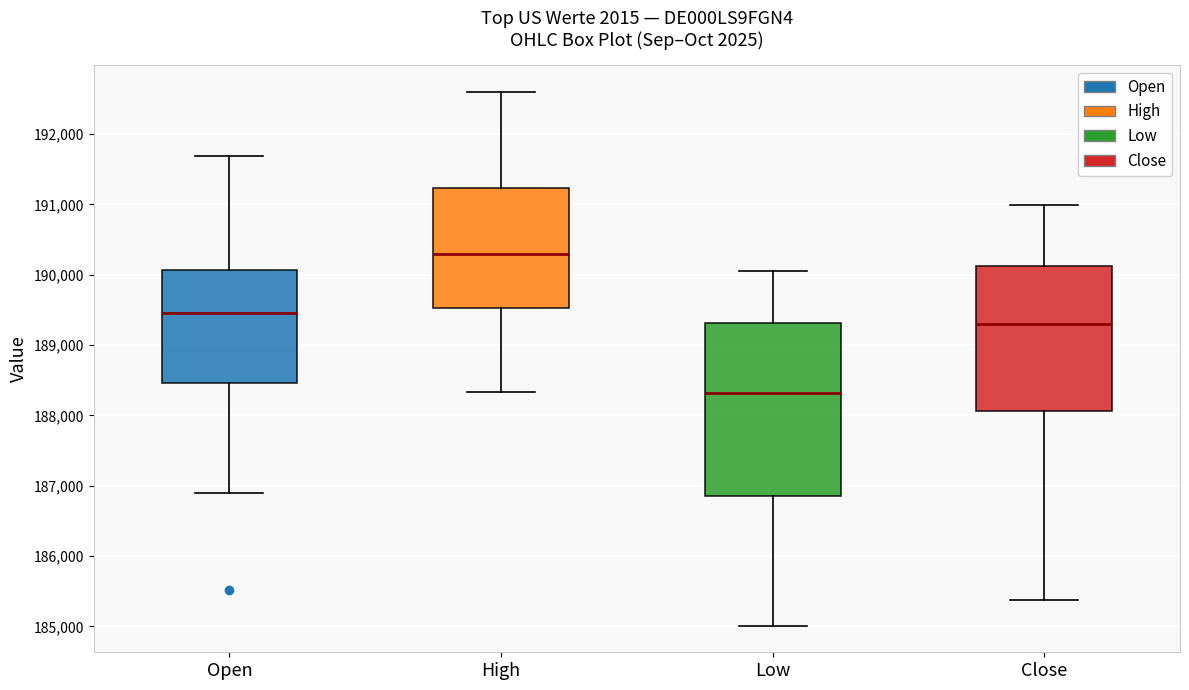

Which box's median line is the lowest?

Low